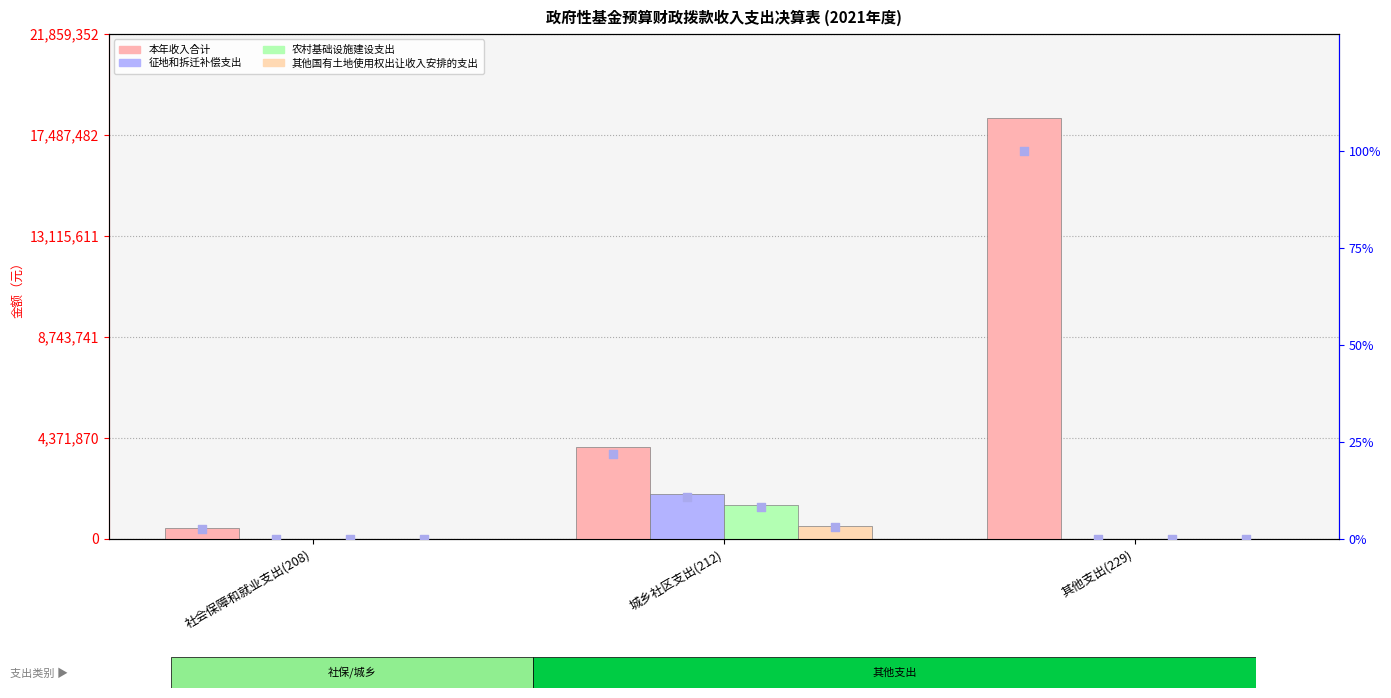

Which series has the largest Y range (max minus min)?

本年收入合计